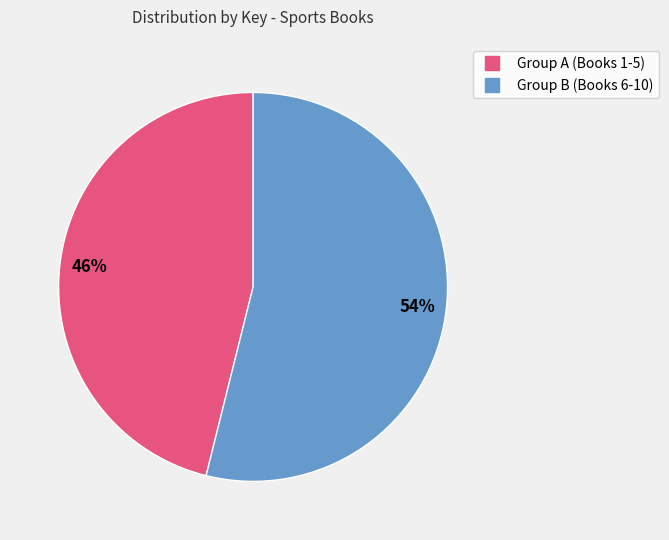

To the nearest percent, what is the difference between the largest and smallest slice percentages?

8%